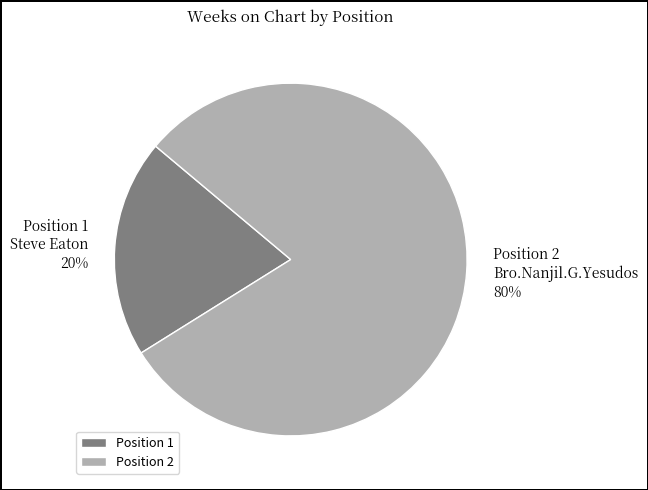

Is it true that Position 2 is 72% of the pie?

False